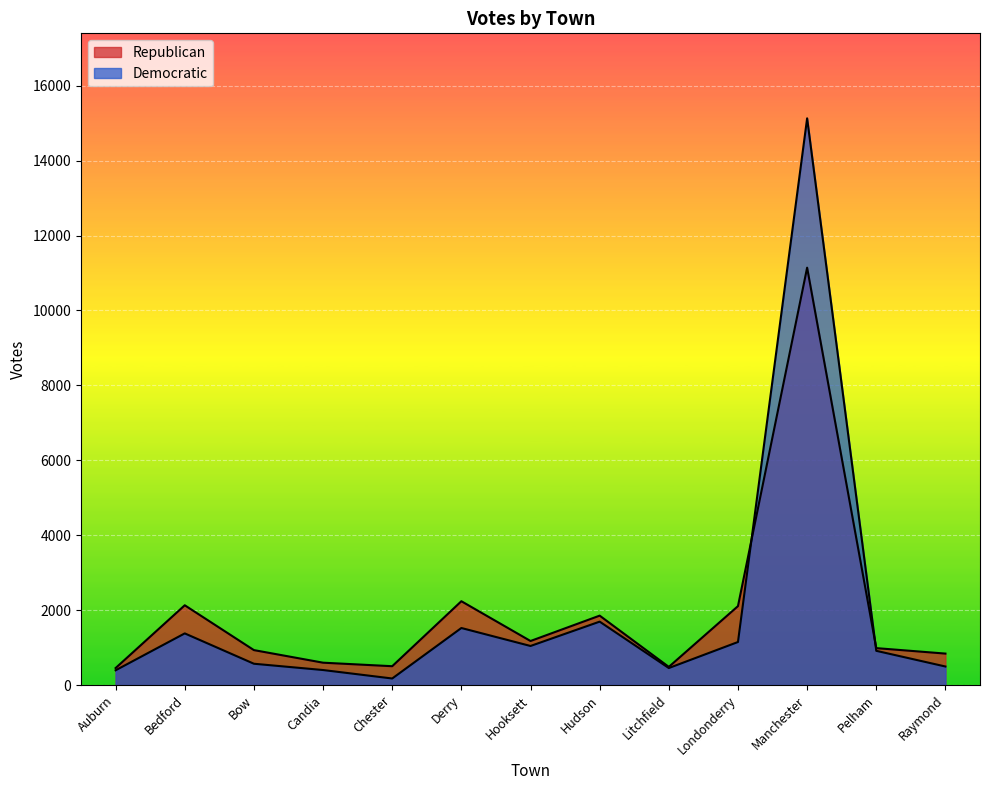

Reading left to right, what are all the values shown in this chart?

Republican: 454	2130	933	597	503	2238	1176	1853	485	2107	11142	986	840
Democratic: 394	1379	569	401	175	1523	1043	1693	454	1149	15128	914	495